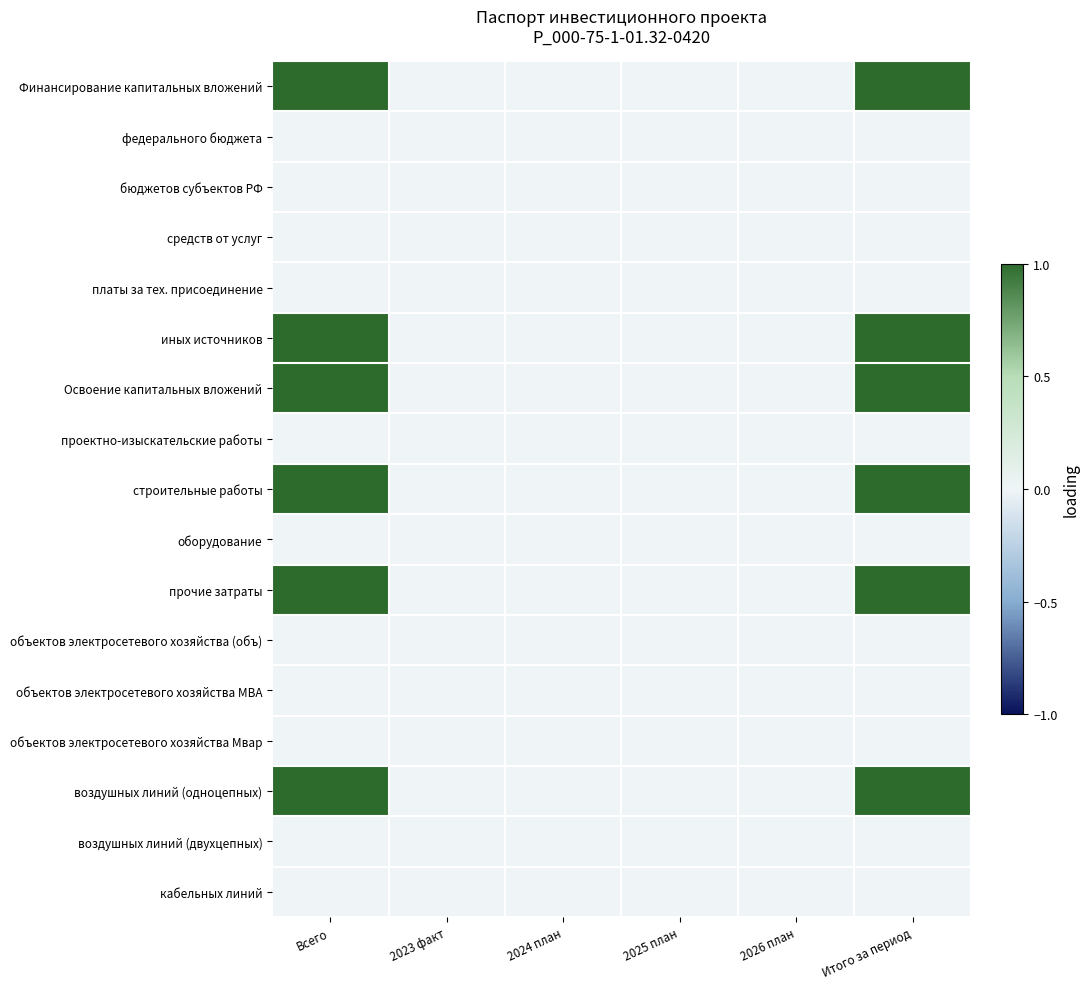

What is the greatest value displayed?

1